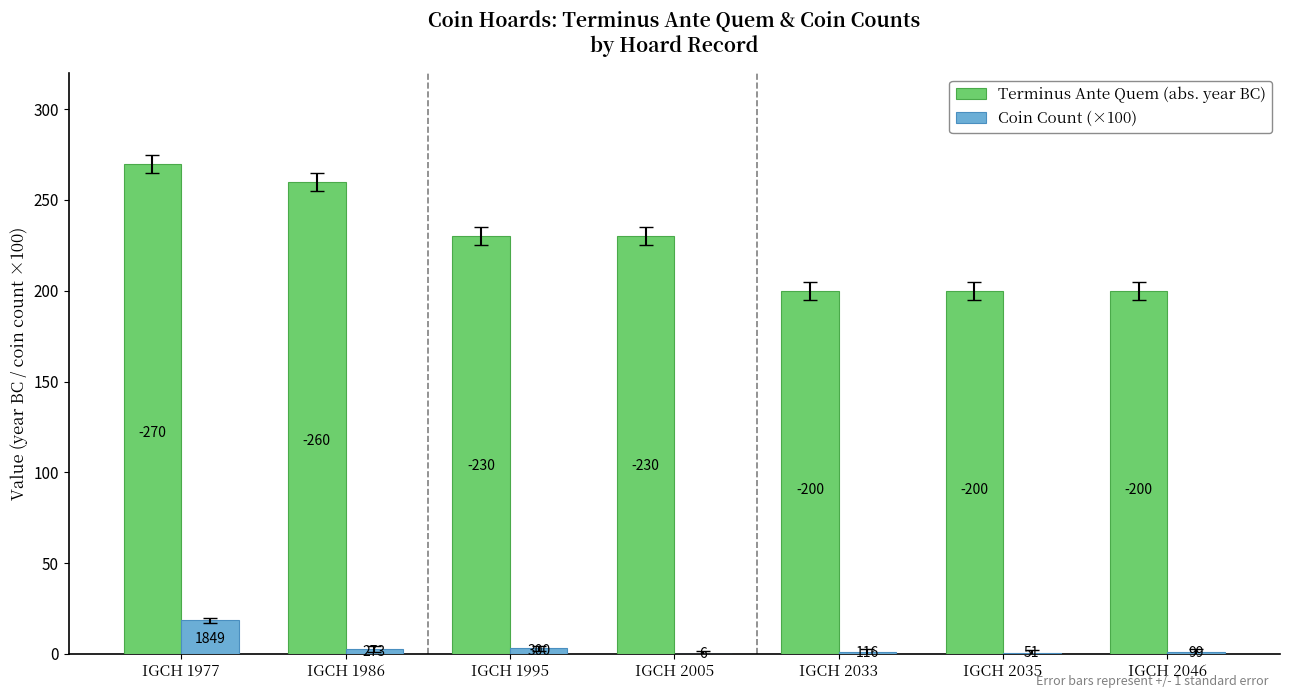

Reading left to right, extract all data points from this chart.

Terminus Ante Quem (abs. year BC): IGCH 1977=270.0	IGCH 1986=260.0	IGCH 1995=230.0	IGCH 2005=230.0	IGCH 2033=200.0	IGCH 2035=200.0	IGCH 2046=200.0
Coin Count (×100): IGCH 1977=18.5	IGCH 1986=2.7	IGCH 1995=3.0	IGCH 2005=0.1	IGCH 2033=1.2	IGCH 2035=0.5	IGCH 2046=1.0